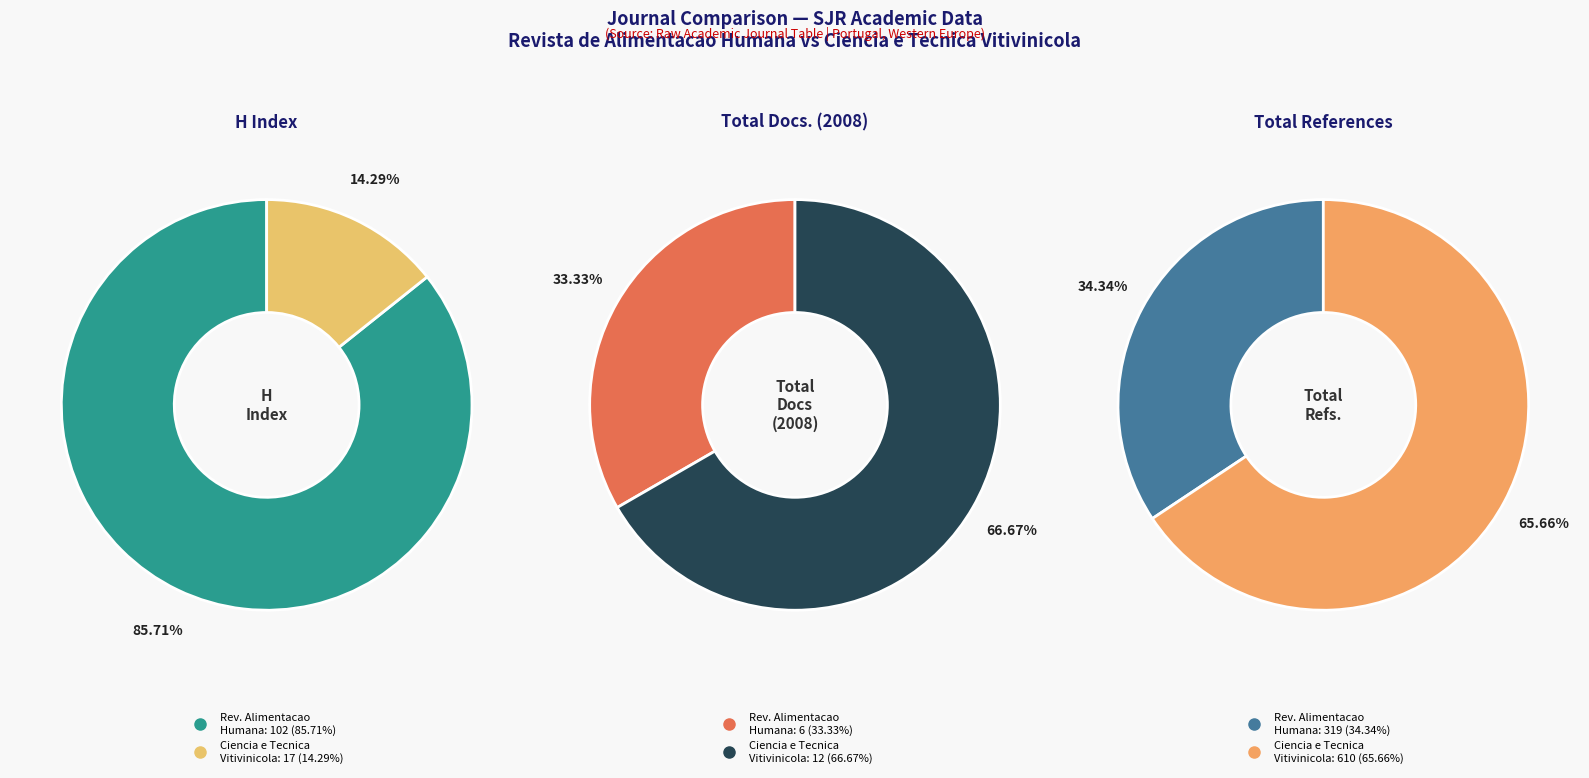

To the nearest percent, what portion does Revista de Alimentacao Humana represent?

34%